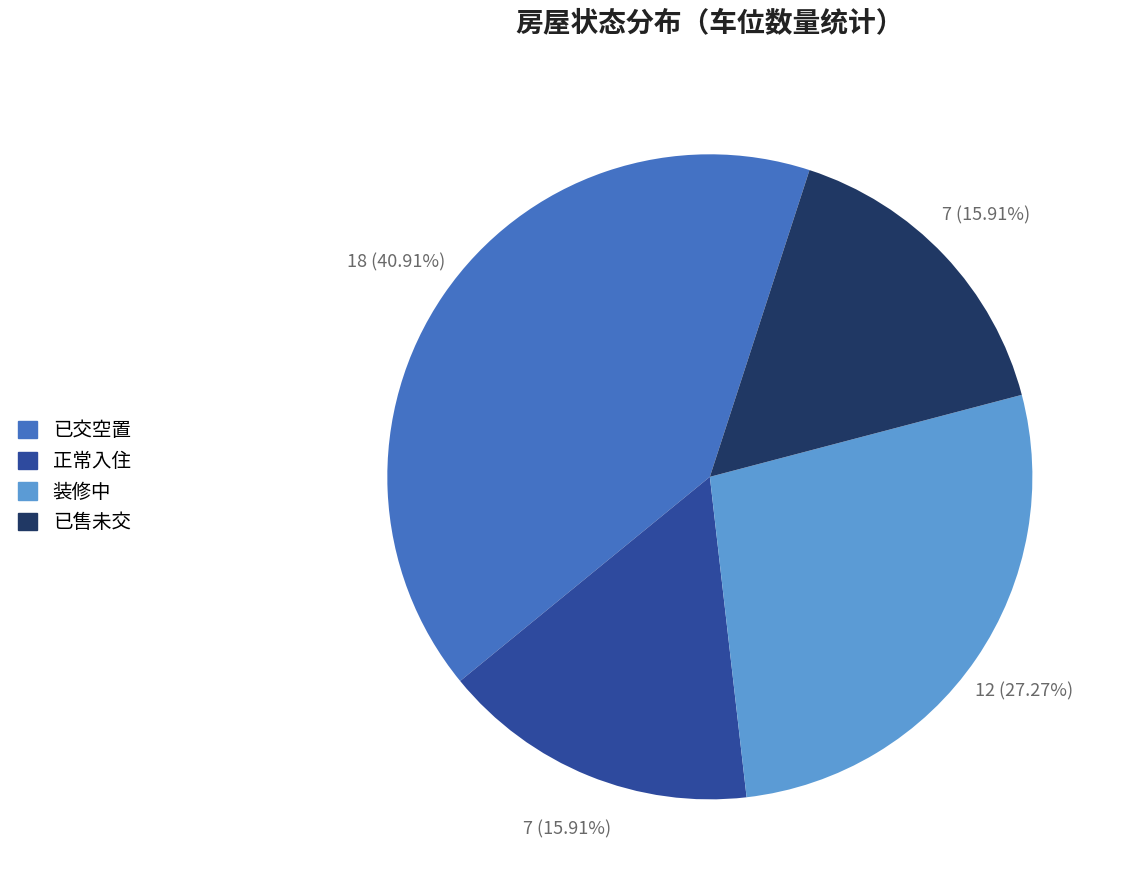

What is the largest slice in the pie chart?

已交空置